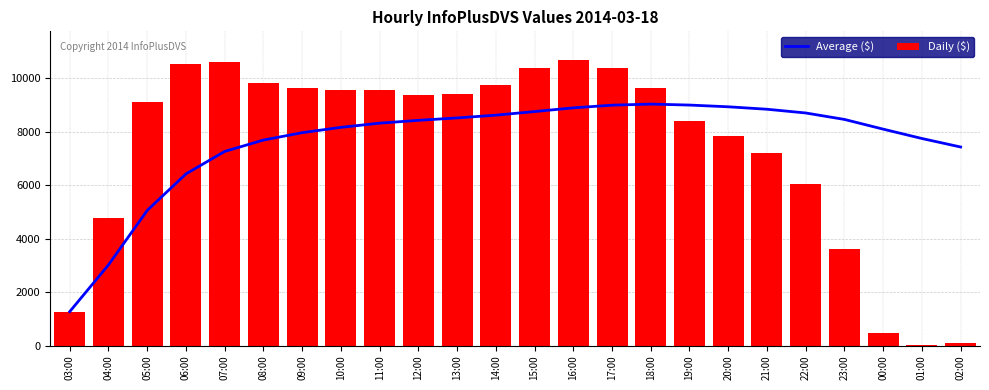

Rank the series by their average value, from lowest to highest.

Daily ($), Average ($)